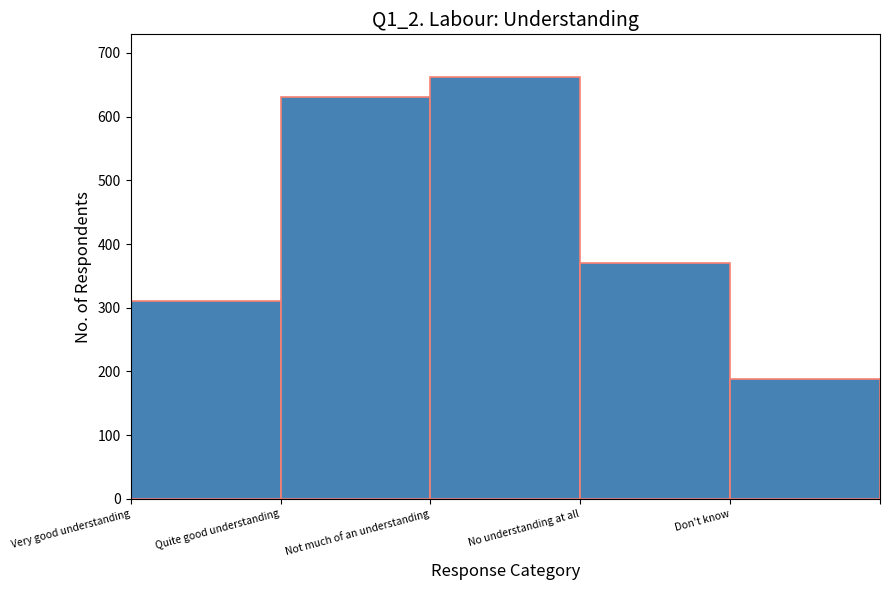

Reading left to right, what are all the values shown in this chart?

310	631	663	370	188